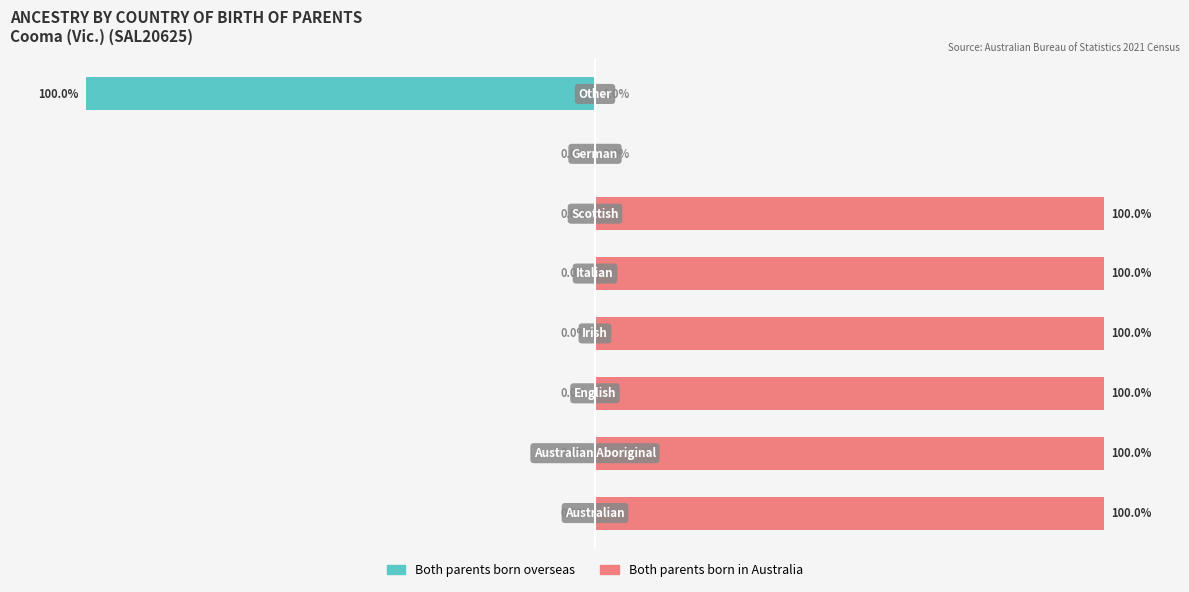

Reading right to left, extract all data points from this chart.

Both parents born overseas: 7=-100	6=0	5=0	4=0	3=0	2=0	1=0	0=0
Both parents born in Australia: 7=0	6=0	5=100	4=100	3=100	2=100	1=100	0=100